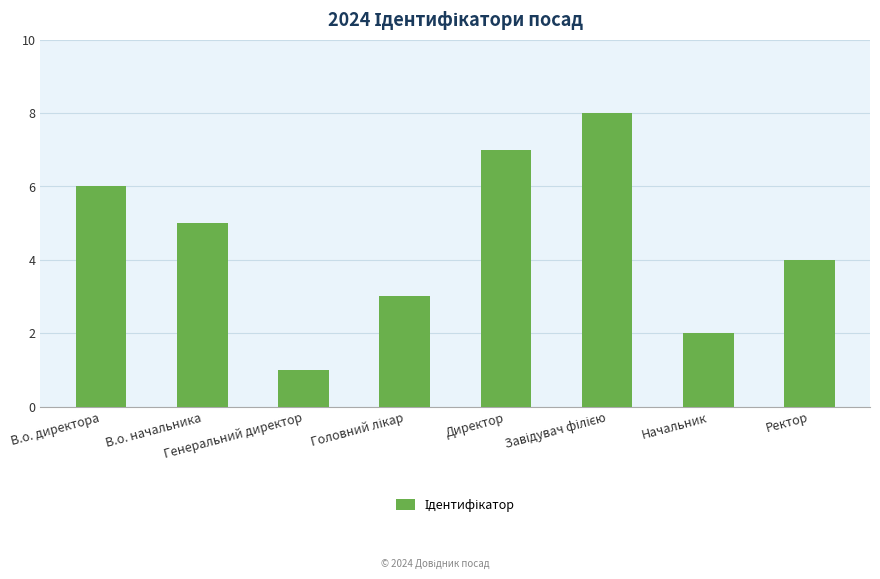

What is the difference between the maximum and minimum values?

7